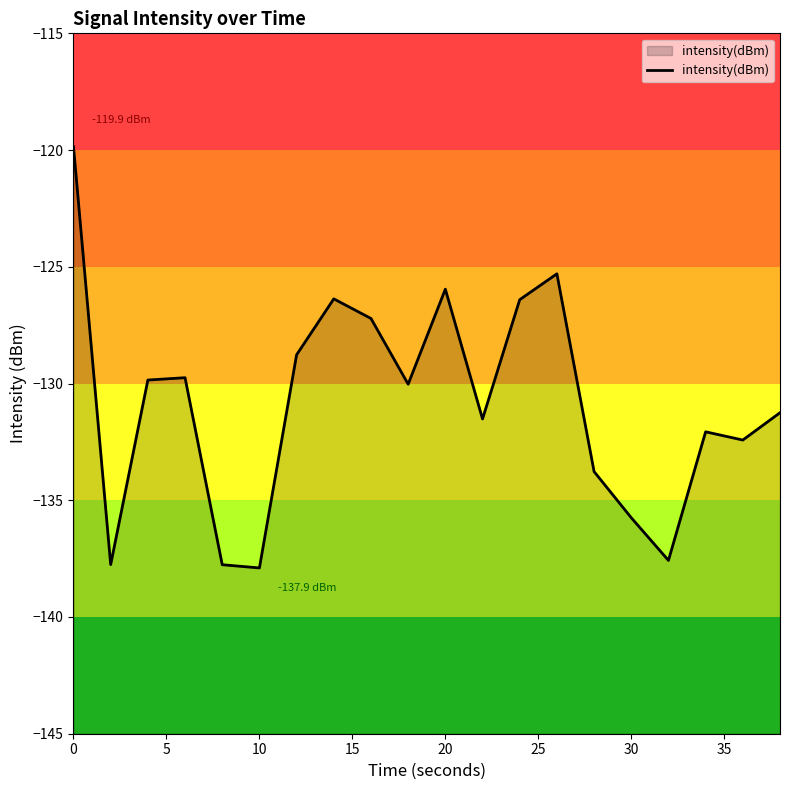

How many interior local valleys (lower than both neighbors) does the data have?

6